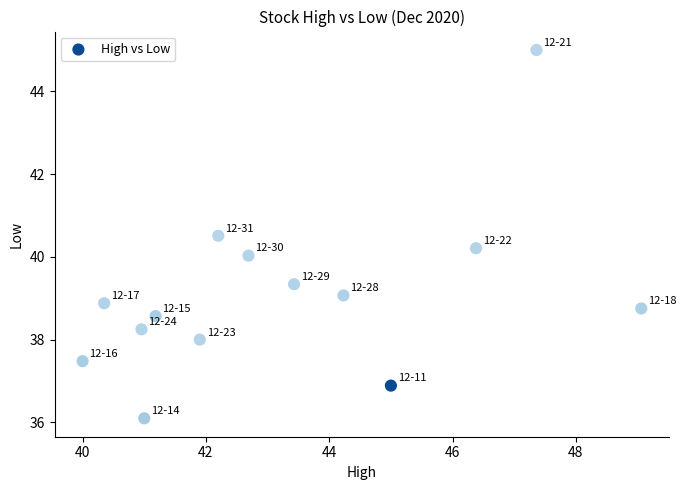

What is the range of Y values (max minus min)?

8.9